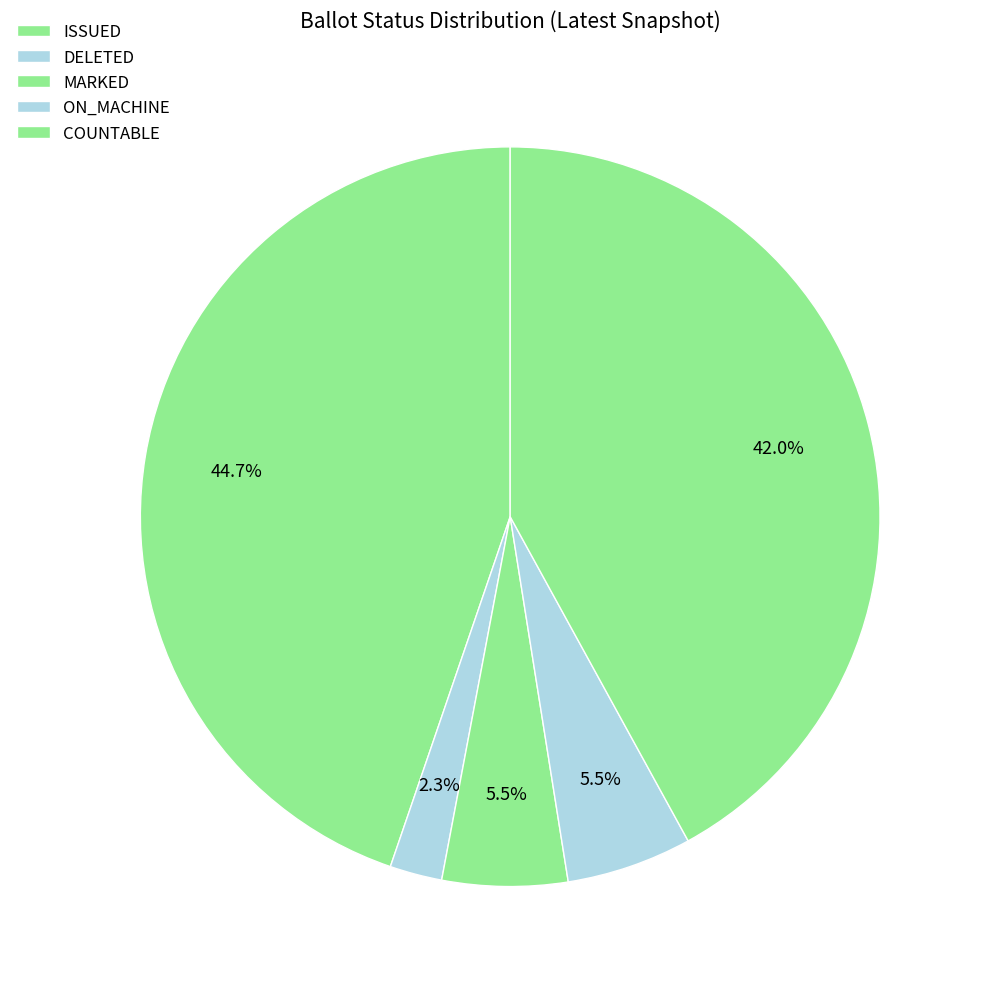

Combined, do MARKED and ON_MACHINE account for over 50%?

No